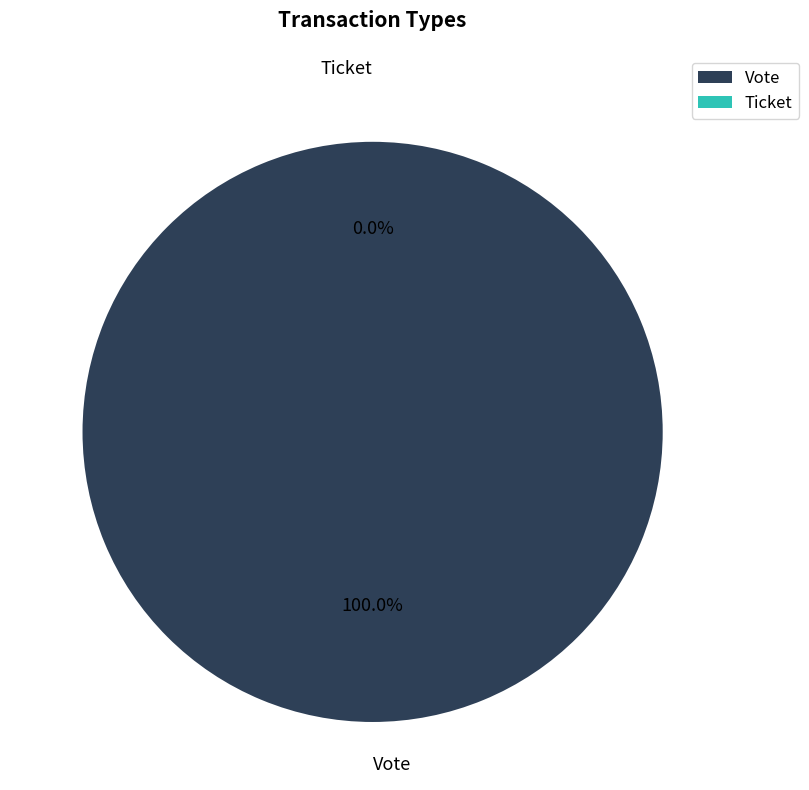

Is there a majority slice in this chart?

Yes